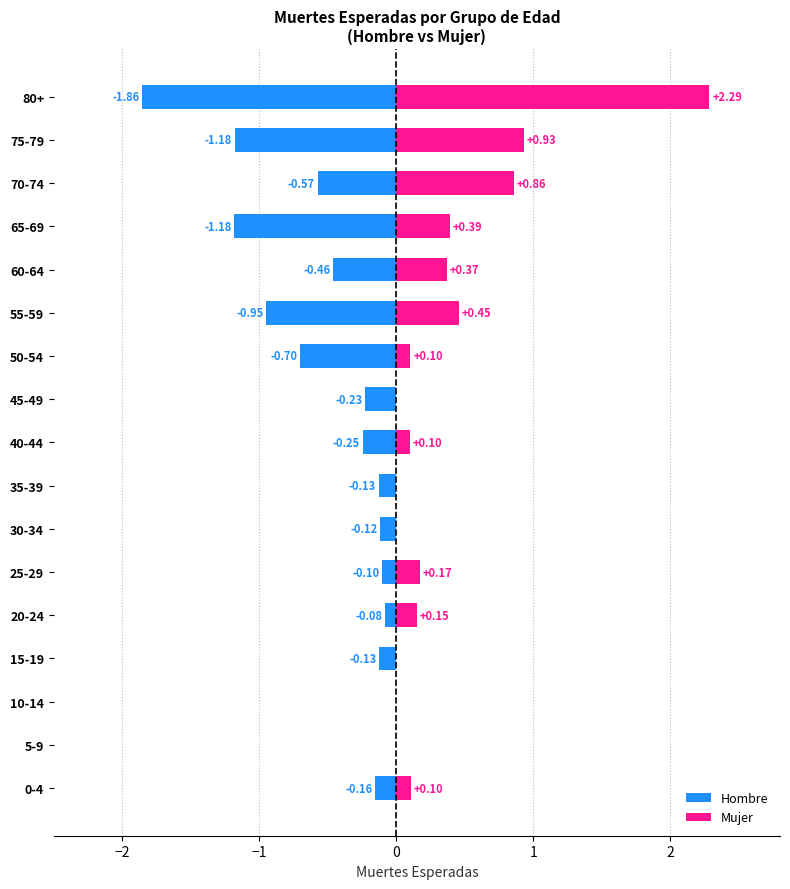

The Mujer series shows -1.2 at 35-39. True or false?

False